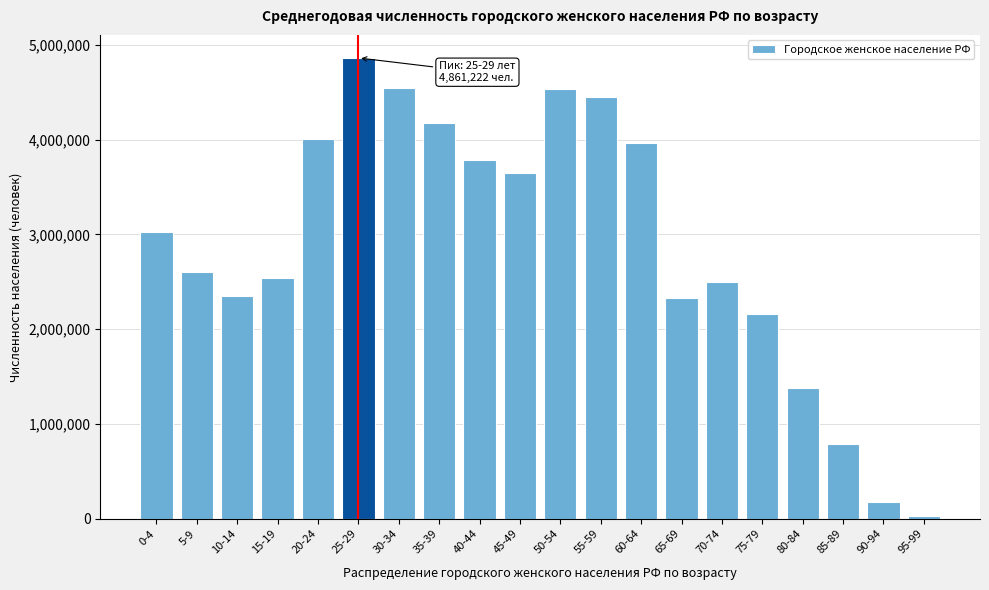

At which category does the chart reach its peak across all series?

25-29